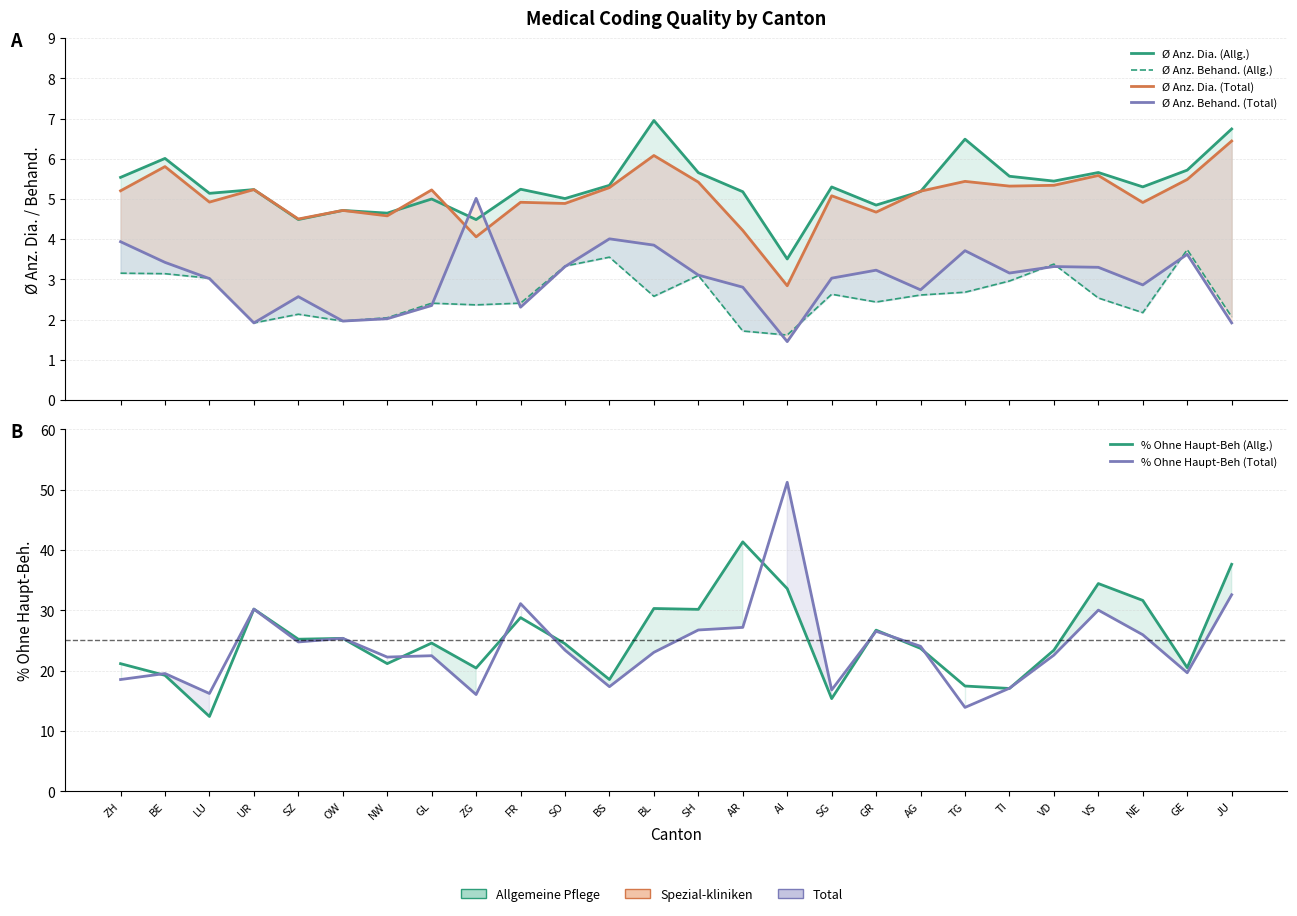

How many interior local valleys does the Ø Anz. Behand. (Allg.) series have?

7